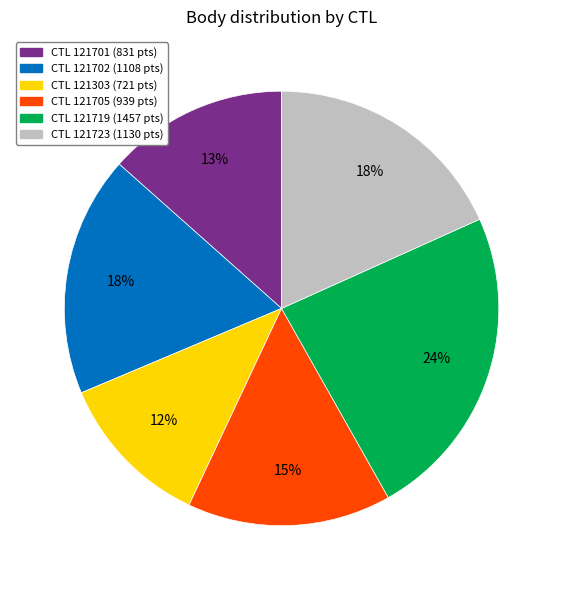

Is there a majority slice in this chart?

No